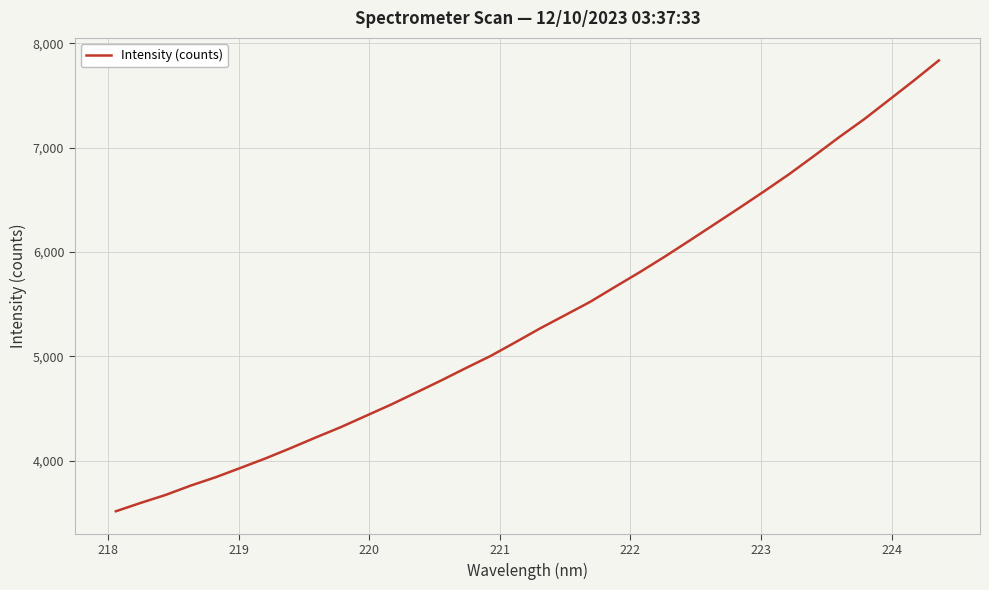

What is the smallest value displayed?

3513.9